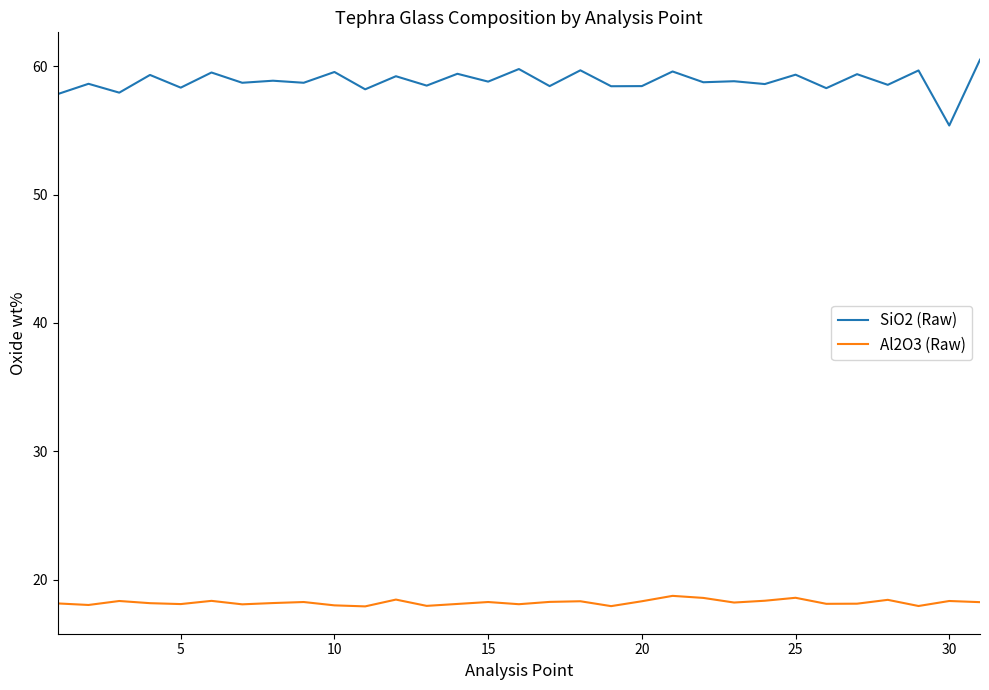

Which series has the largest range (max minus min)?

SiO2 (Raw)